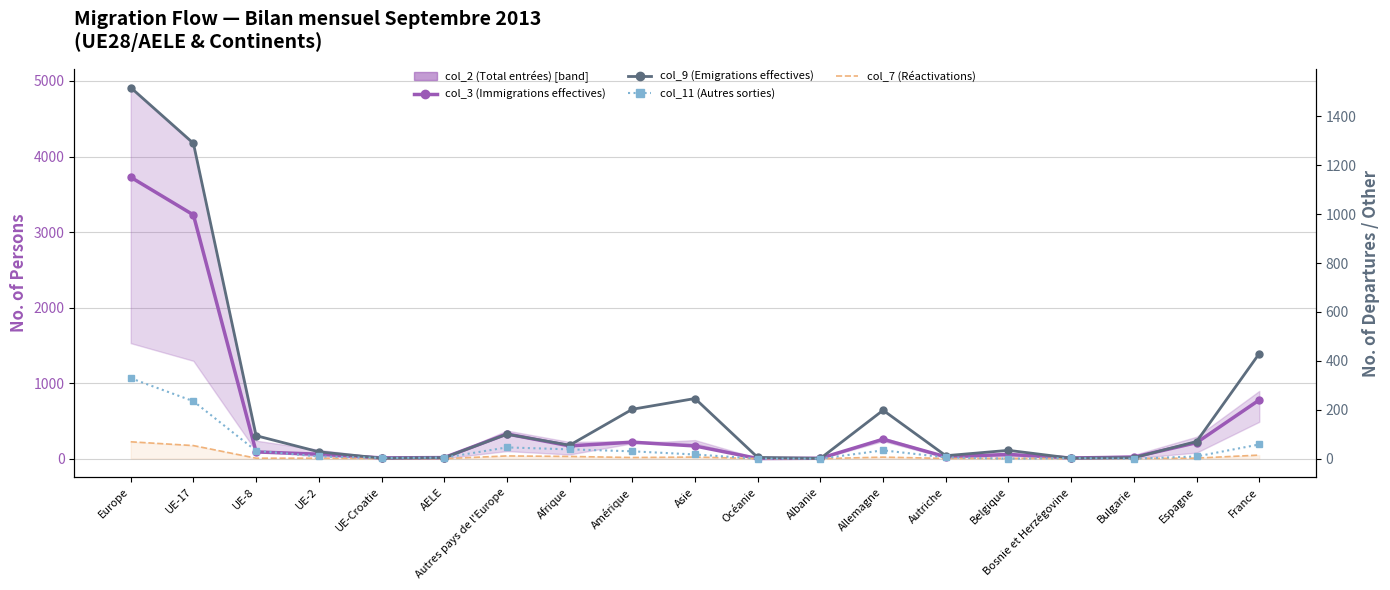

Which category has the lowest value across all series?

Océanie